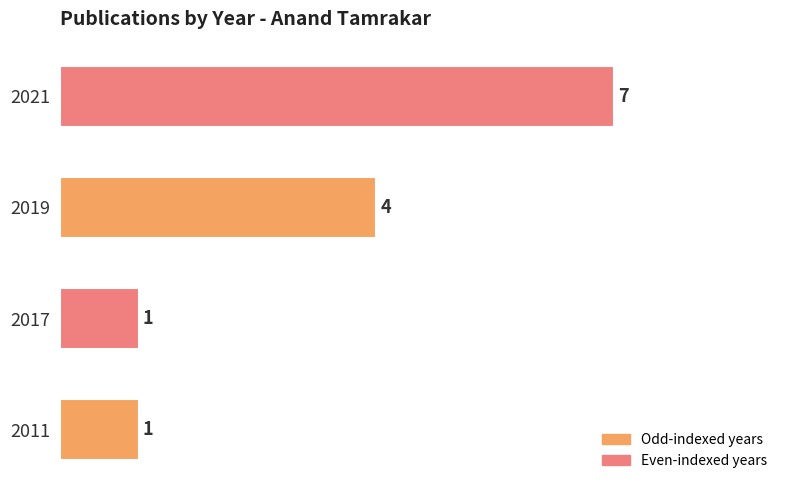

What is the greatest value displayed?

7